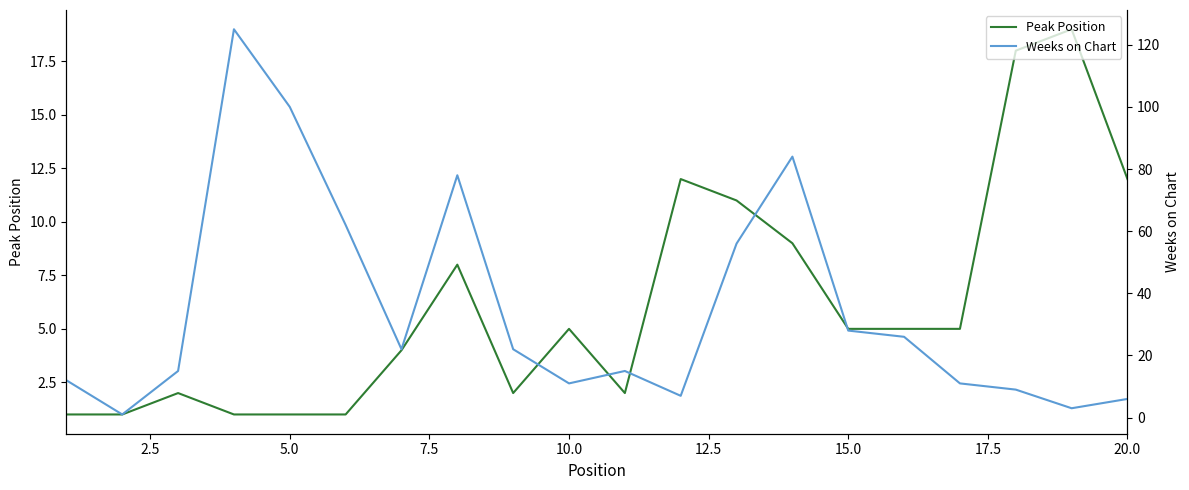

What is the maximum value for Peak Position?

19